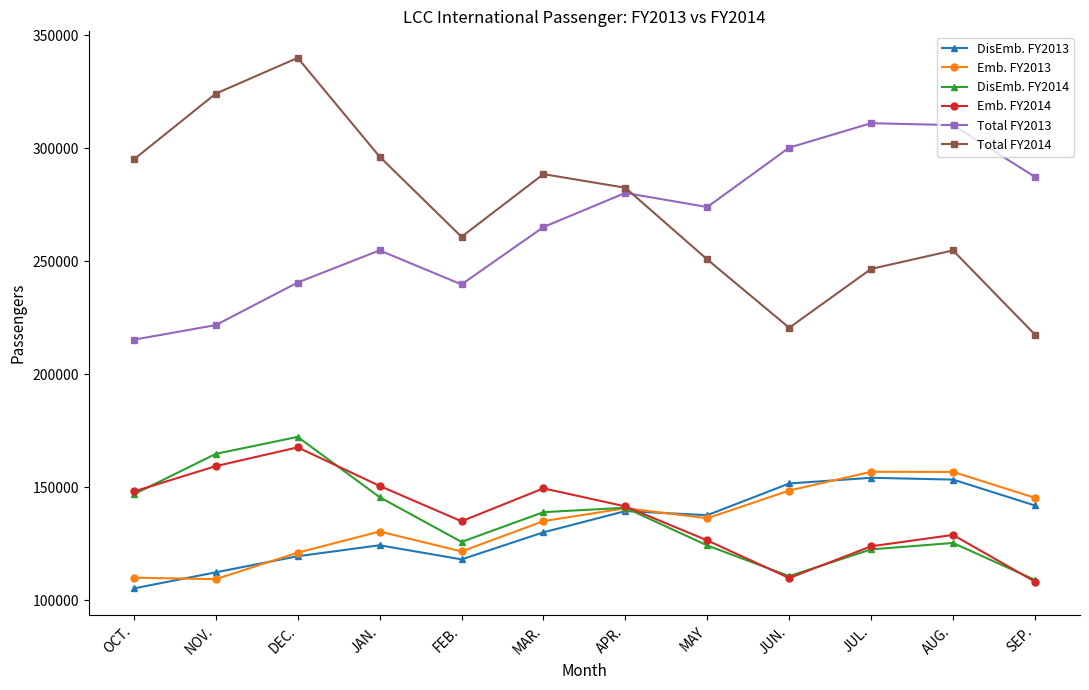

Rank the series at MAR. from lowest to highest value.

DisEmb. FY2013, Emb. FY2013, DisEmb. FY2014, Emb. FY2014, Total FY2013, Total FY2014